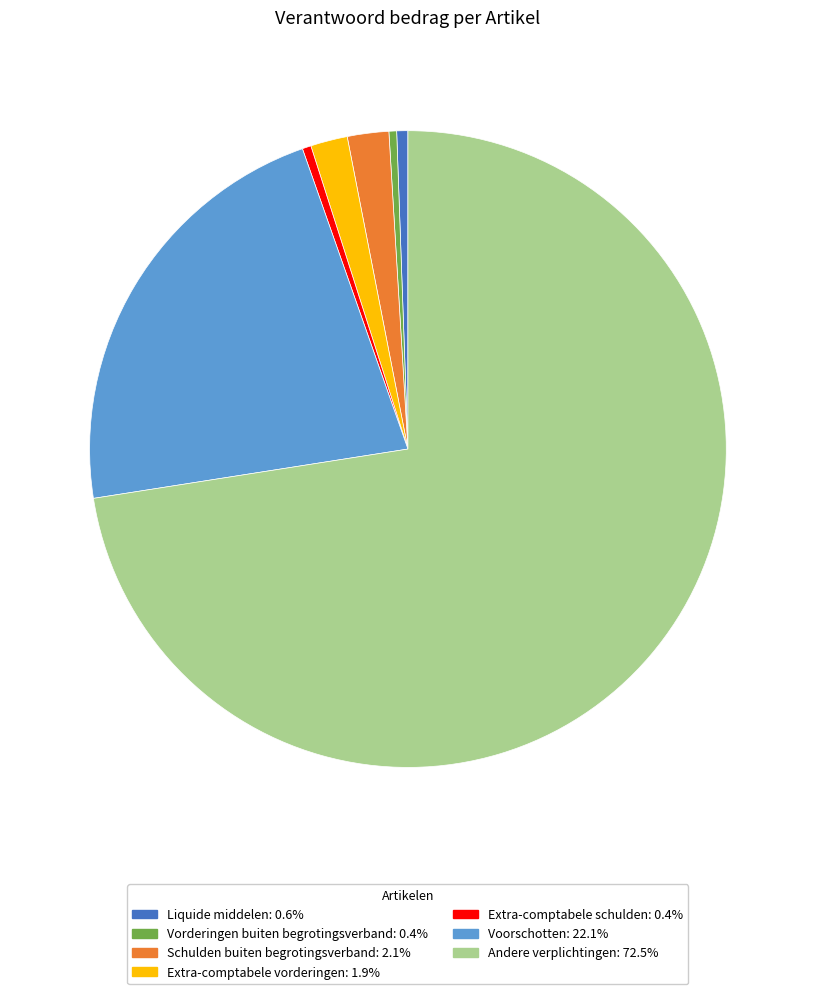

Do Vorderingen buiten begrotingsverband and Extra-comptabele vorderingen together represent more than half of the pie?

No